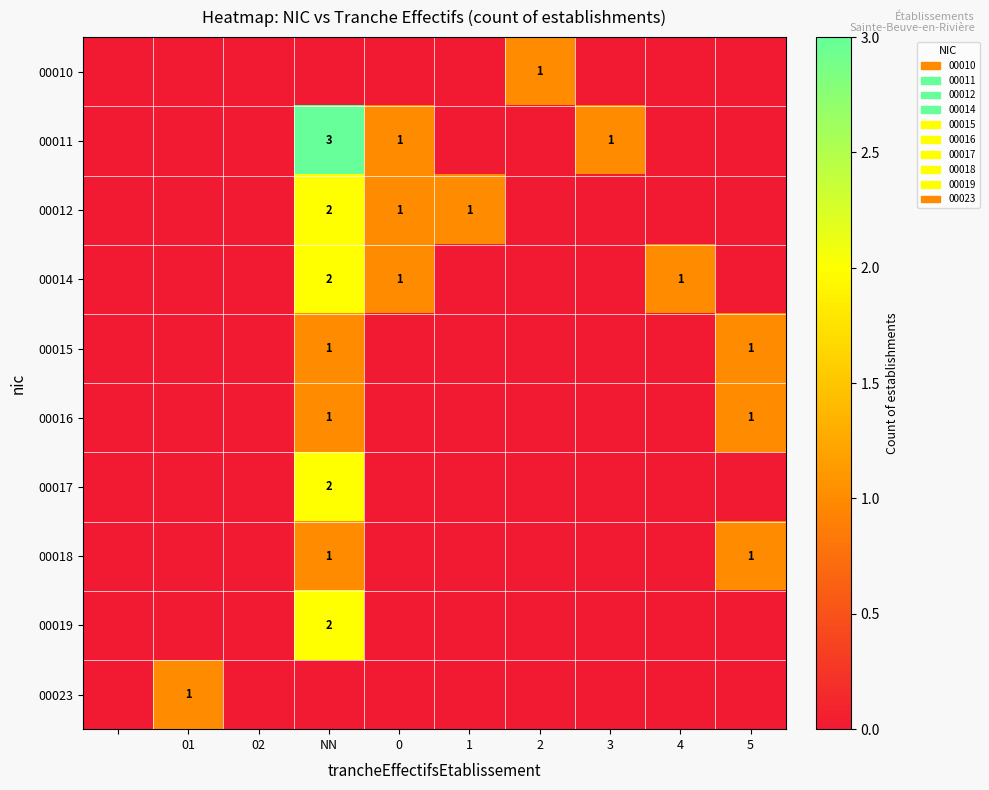

Is it true that 00016 equals 1 at 5?

True